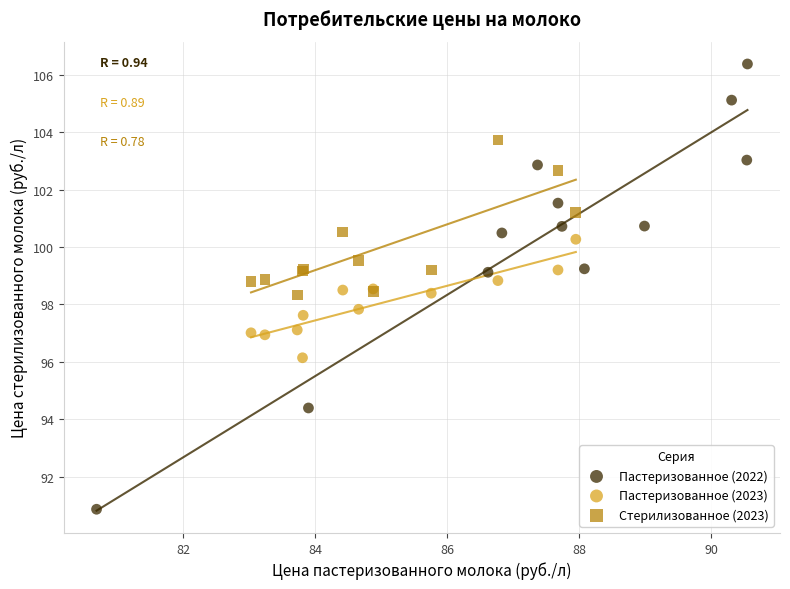

Which series contains the highest Y value?

Пастеризованное (2022)